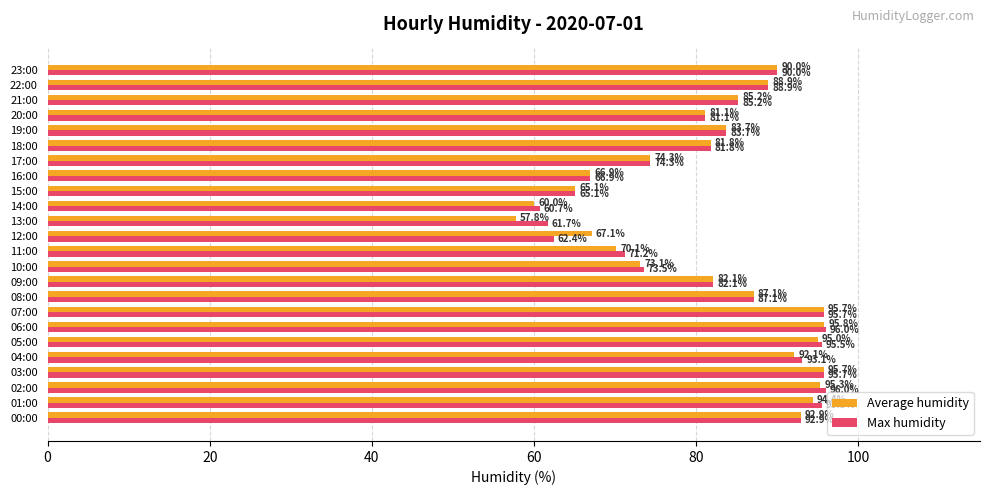

What is the difference between the second highest and minimum values in the Max humidity series?

35.3